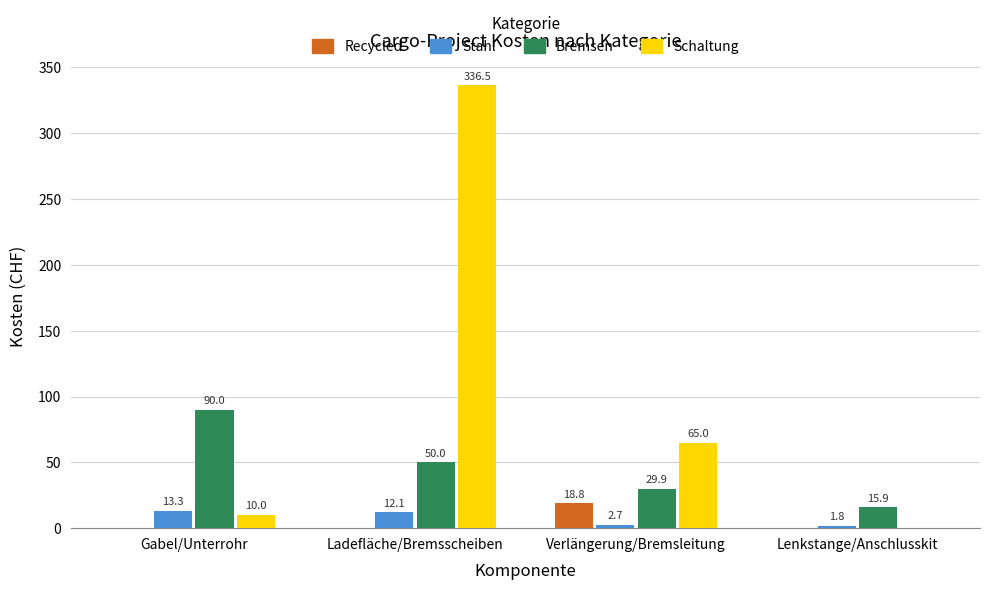

True or false: Recycled has a value of 18.8 at Verlängerung/Bremsleitung.

True